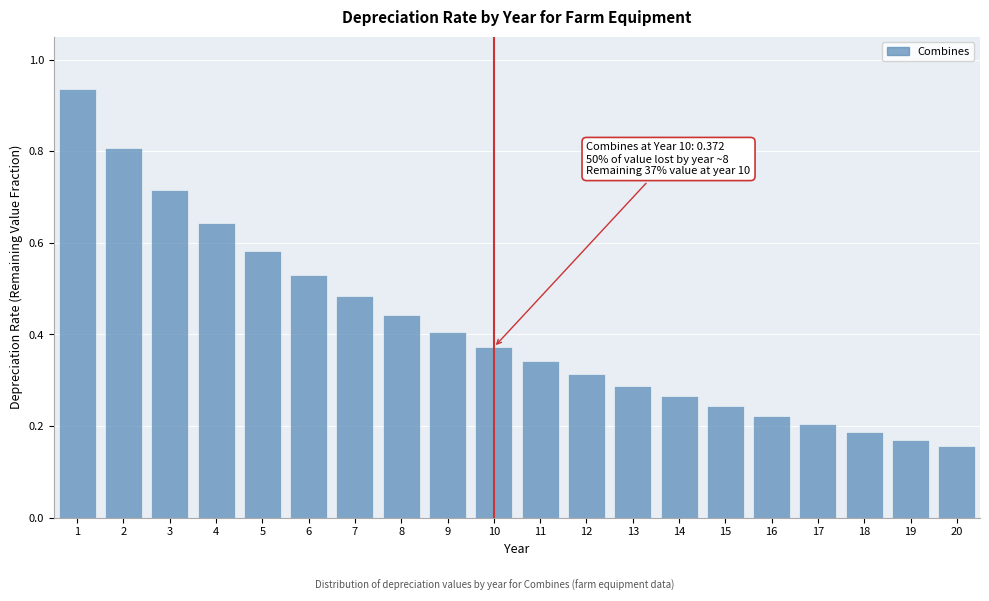

Is it true that the value at 12 is 0.4?

False